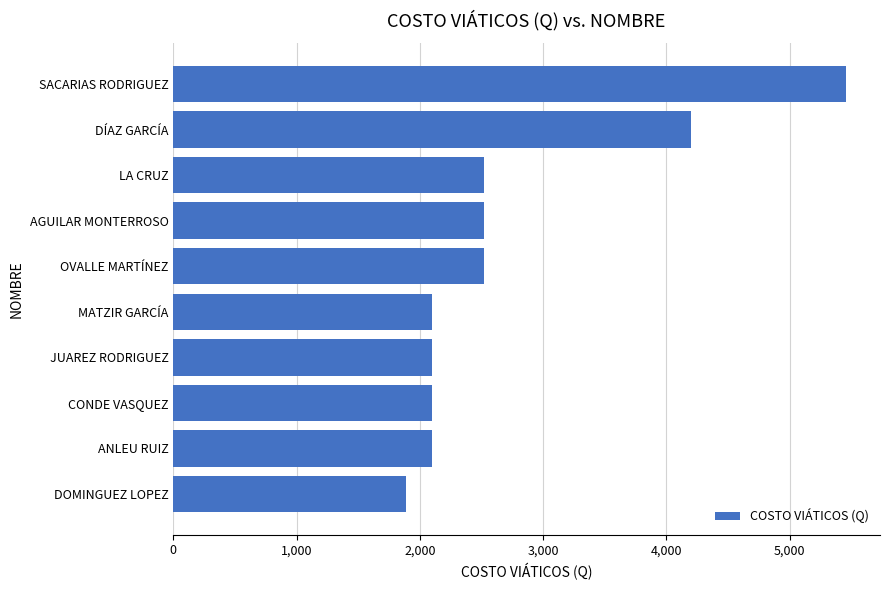

Reading top to bottom, what are all the values shown in this chart?

5460	4200	2520	2520	2520	2100	2100	2100	2100	1890